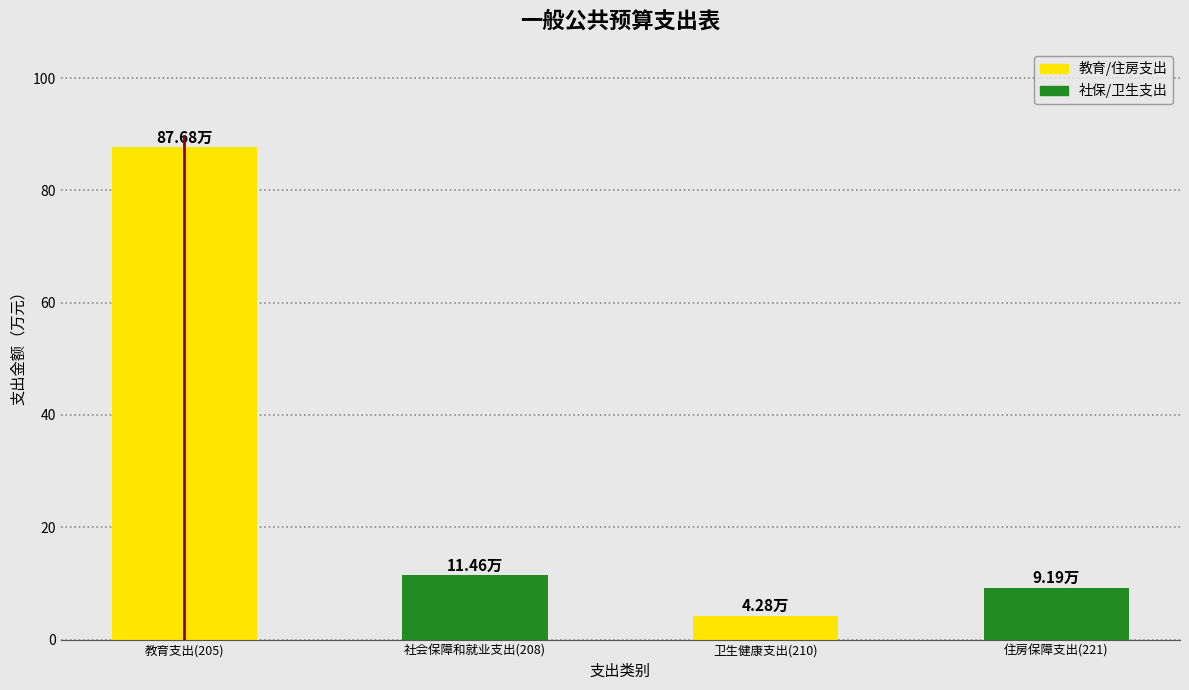

Rank the categories by value from lowest to highest.

卫生健康支出(210), 住房保障支出(221), 社会保障和就业支出(208), 教育支出(205)